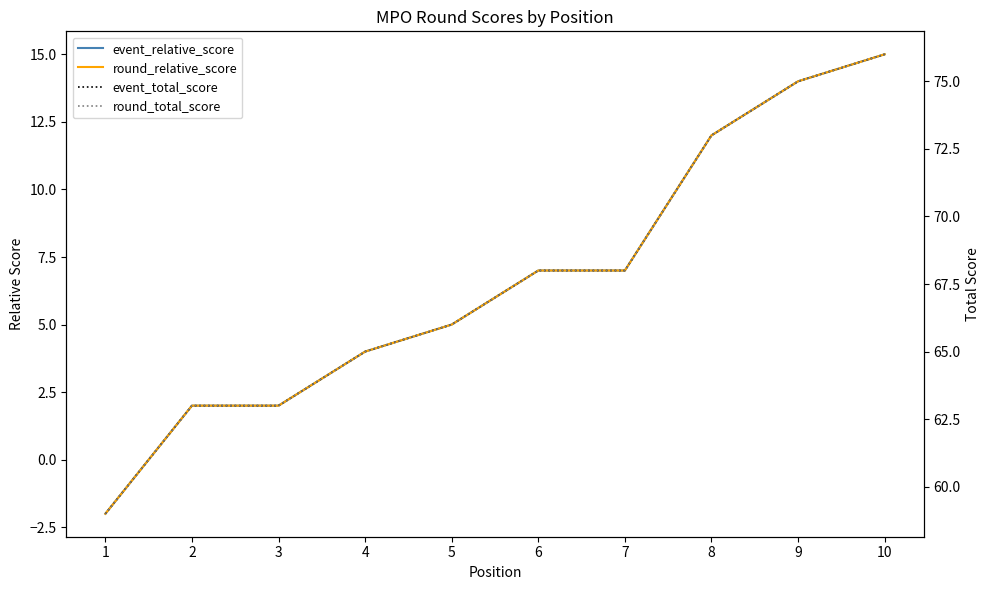

At 6, list the series in order from largest to smallest.

event_total_score, round_total_score, event_relative_score, round_relative_score